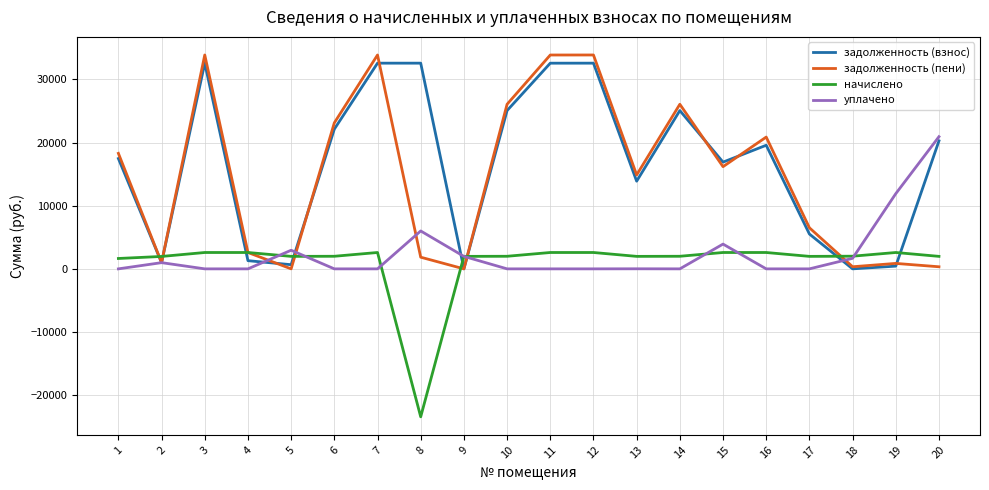

Is the value of задолженность (взнос) at 13 greater than the value of уплачено at 5?

Yes